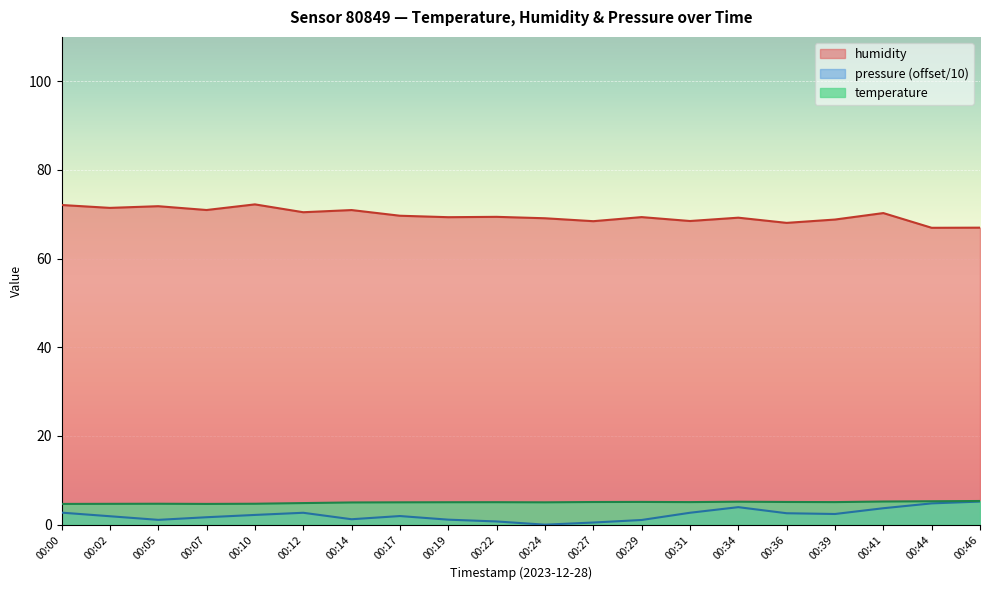

What is the sum of the humidity values at 00:34 and 00:10?

141.5